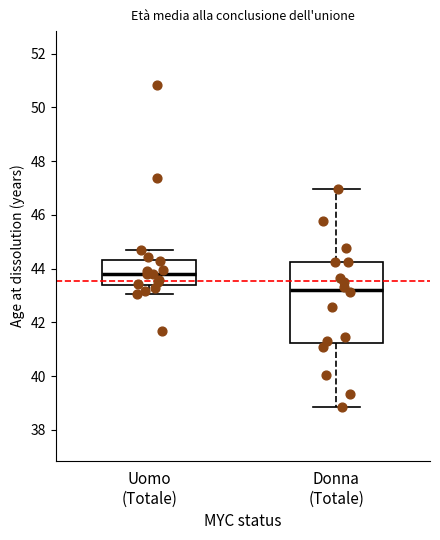

Which box is the tallest, from its lower edge to its upper edge?

Donna (Totale)